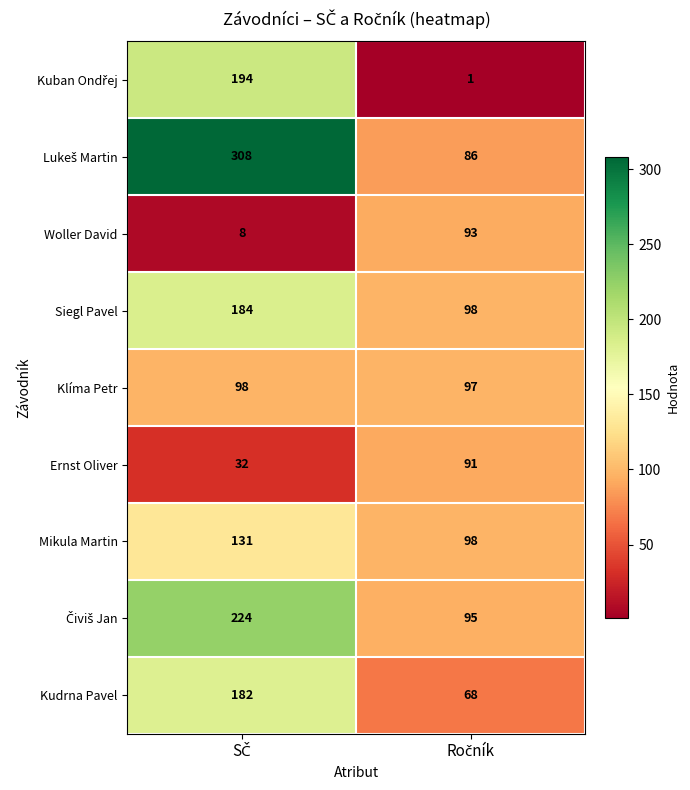

What is the maximum value for Ernst Oliver?

91